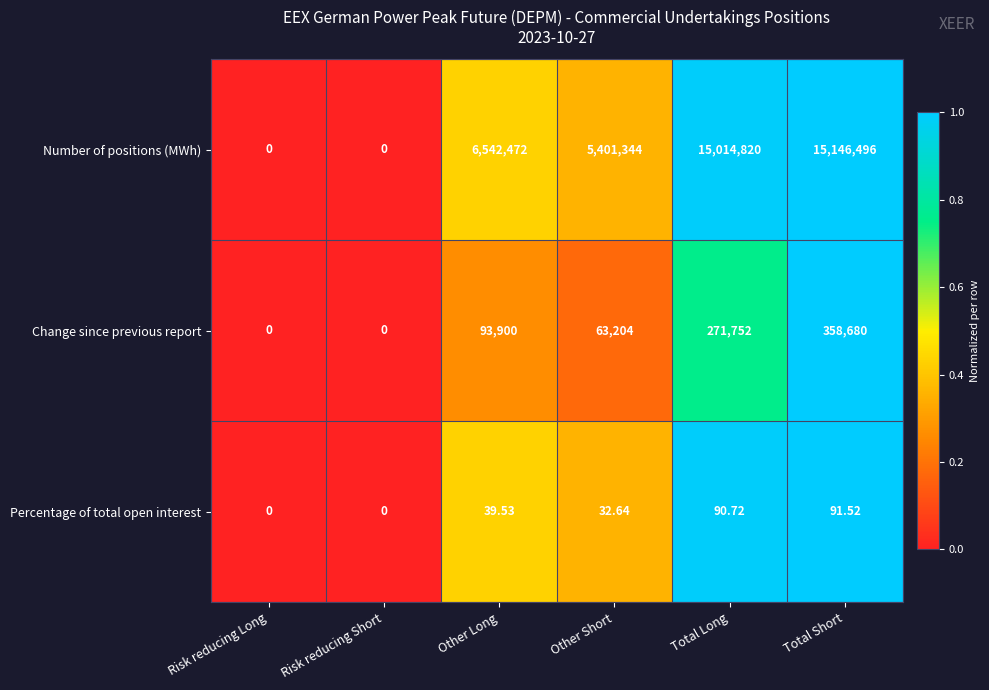

How many values in Change since previous report are above zero?

4